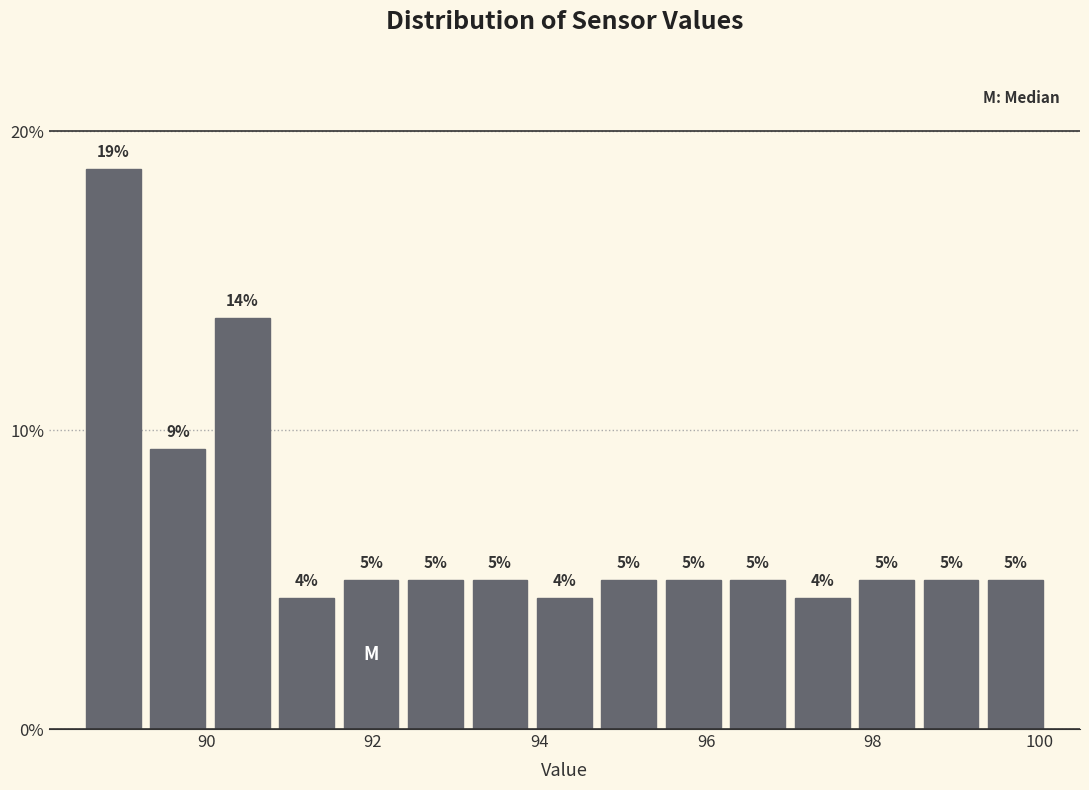

Read against the x-axis, roughly where is the centre of the tallest bar?

88.8